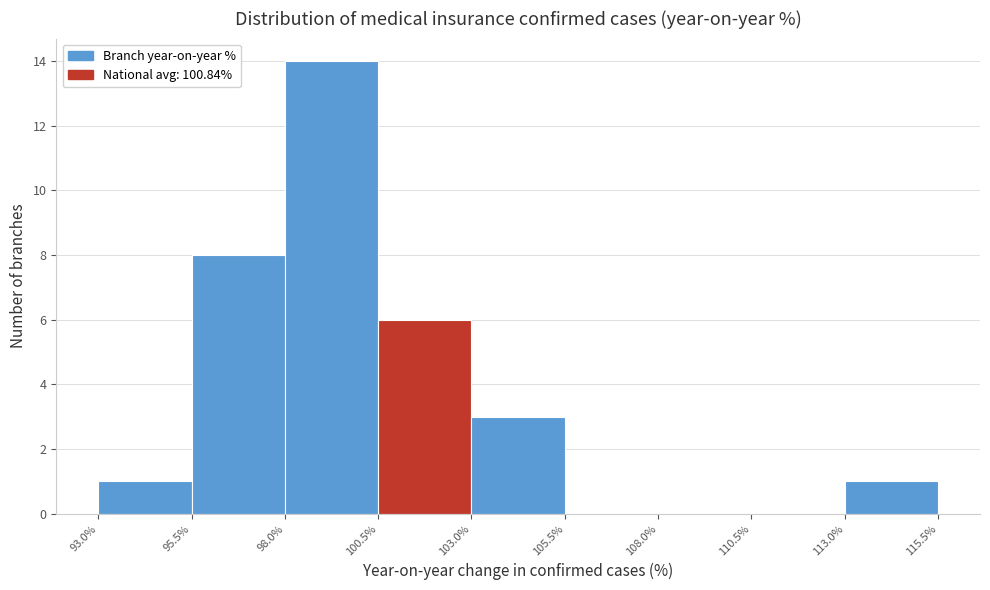

Over which range of the x-axis is the bar tallest?

98.0% to 100.5%